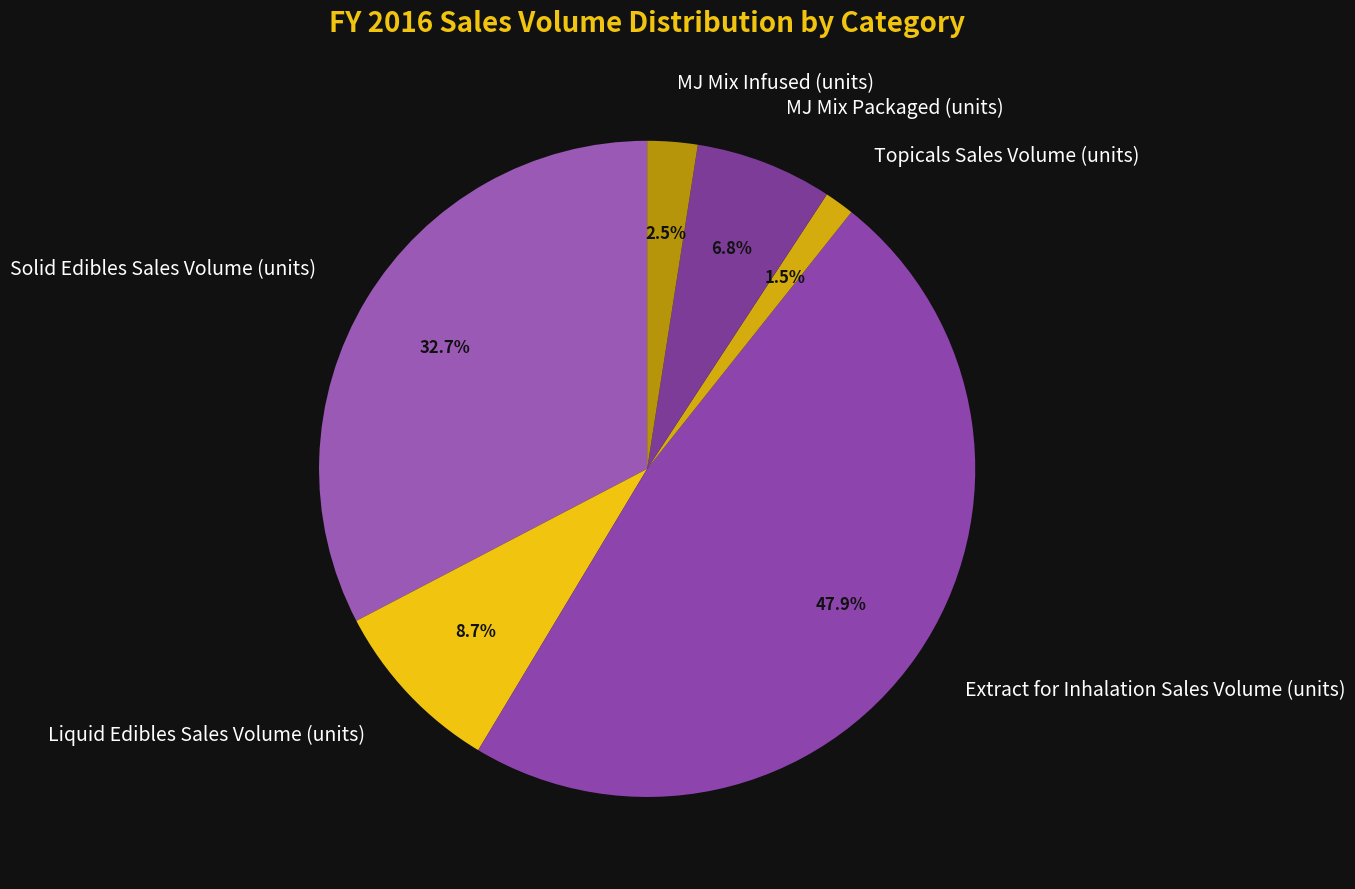

What portion of the pie excludes Solid Edibles Sales Volume (units)?

67.3%